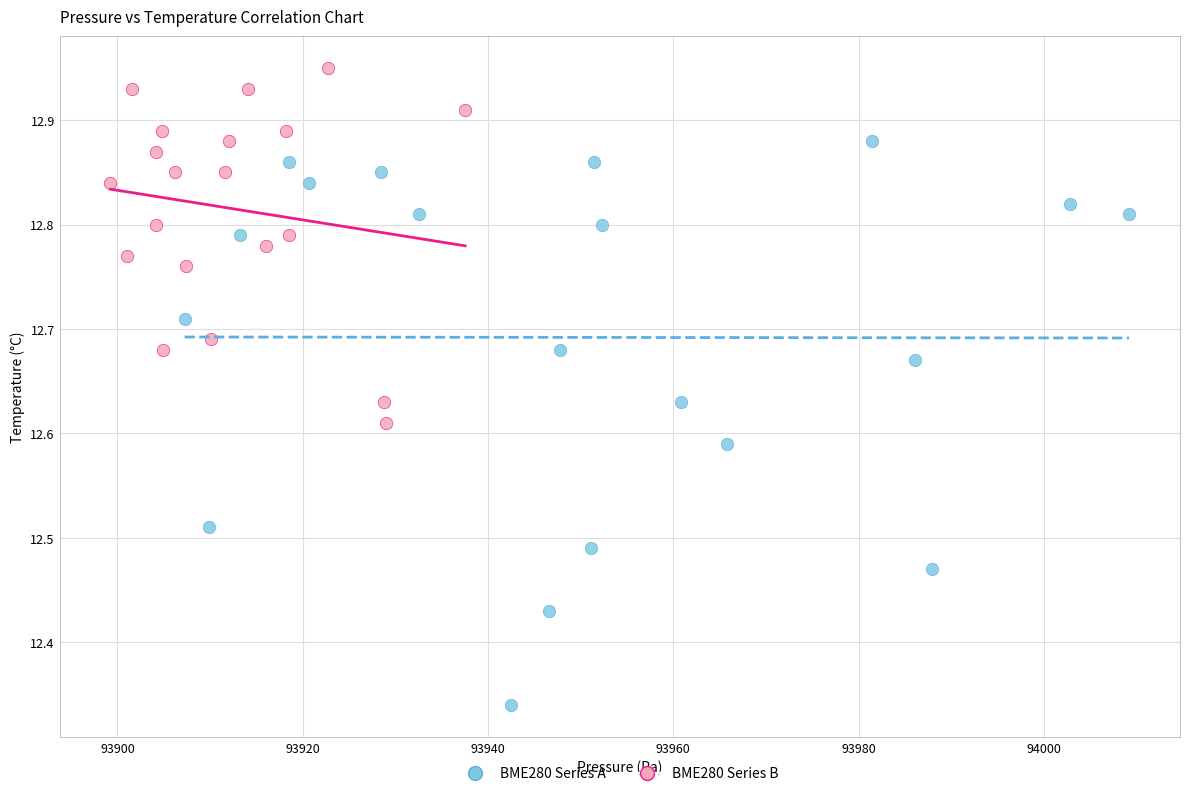

Which series reaches the minimum Y coordinate?

BME280 Series A